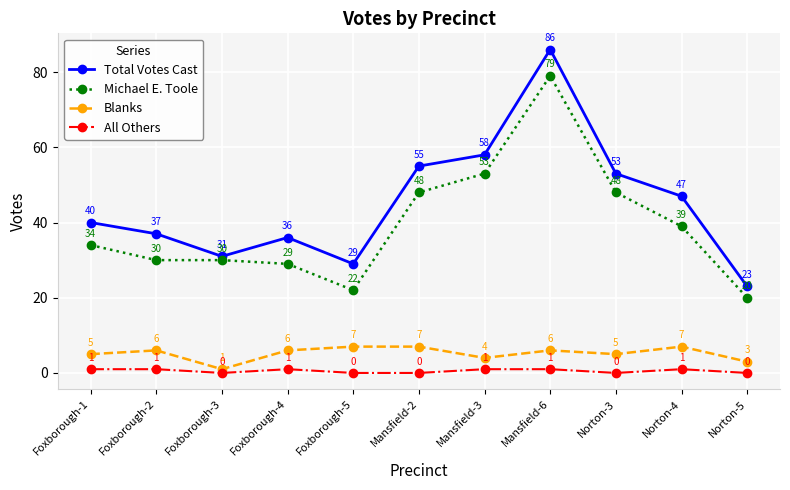

Reading right to left, transcribe all the data shown in this chart.

Total Votes Cast: Norton-5=23	Norton-4=47	Norton-3=53	Mansfield-6=86	Mansfield-3=58	Mansfield-2=55	Foxborough-5=29	Foxborough-4=36	Foxborough-3=31	Foxborough-2=37	Foxborough-1=40
Michael E. Toole: Norton-5=20	Norton-4=39	Norton-3=48	Mansfield-6=79	Mansfield-3=53	Mansfield-2=48	Foxborough-5=22	Foxborough-4=29	Foxborough-3=30	Foxborough-2=30	Foxborough-1=34
Blanks: Norton-5=3	Norton-4=7	Norton-3=5	Mansfield-6=6	Mansfield-3=4	Mansfield-2=7	Foxborough-5=7	Foxborough-4=6	Foxborough-3=1	Foxborough-2=6	Foxborough-1=5
All Others: Norton-5=0	Norton-4=1	Norton-3=0	Mansfield-6=1	Mansfield-3=1	Mansfield-2=0	Foxborough-5=0	Foxborough-4=1	Foxborough-3=0	Foxborough-2=1	Foxborough-1=1